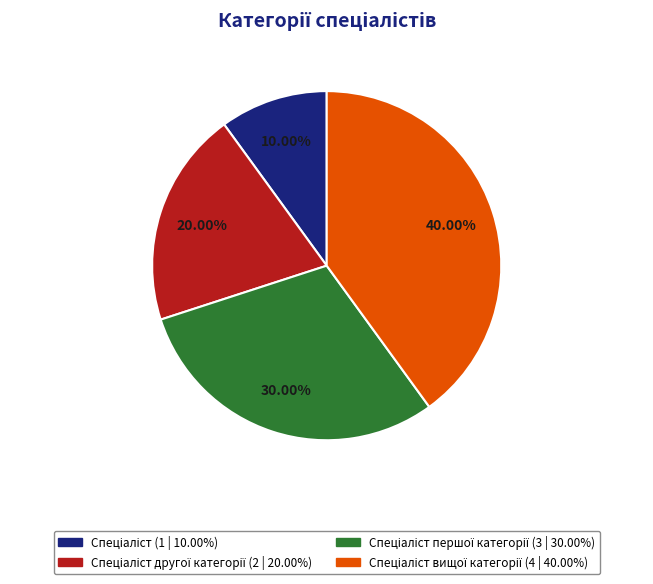

Does any single category account for the majority?

No